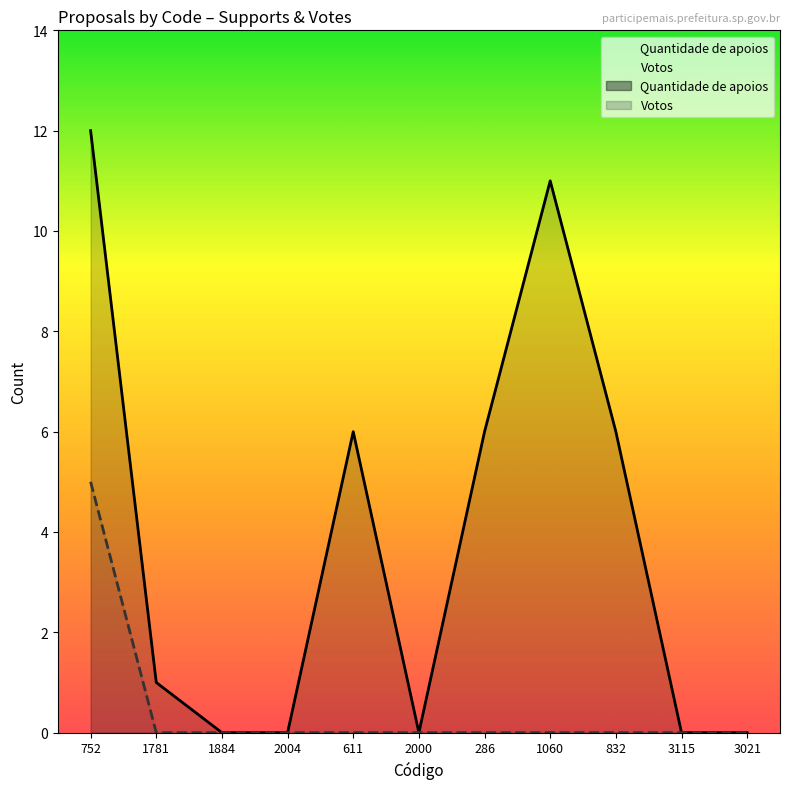

Where is the first local maximum for Quantidade de apoios?

611